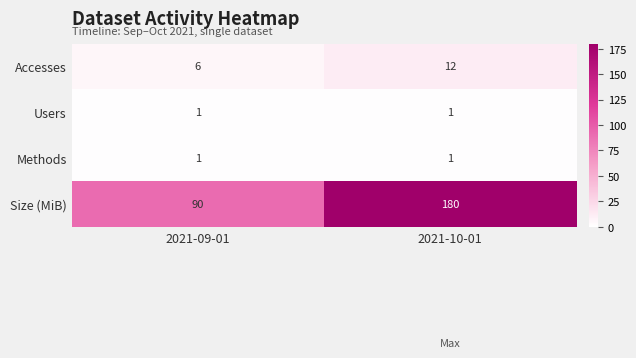

The Accesses series shows 10 at 2021-09-01. True or false?

False